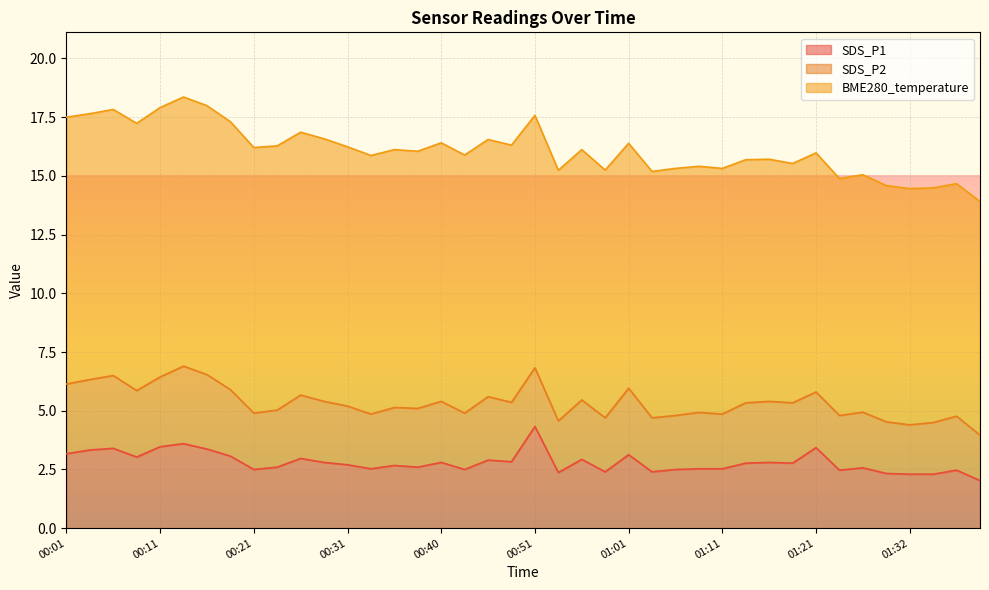

The value of SDS_P1 at 00:38 is 3.6. True or false?

False